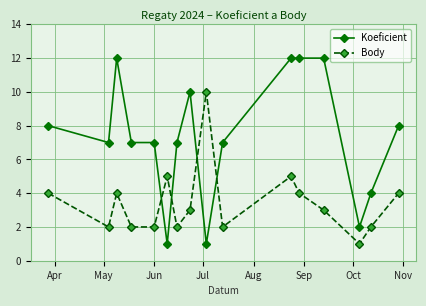

Rank the series by their maximum value, from lowest to highest.

Body, Koeficient